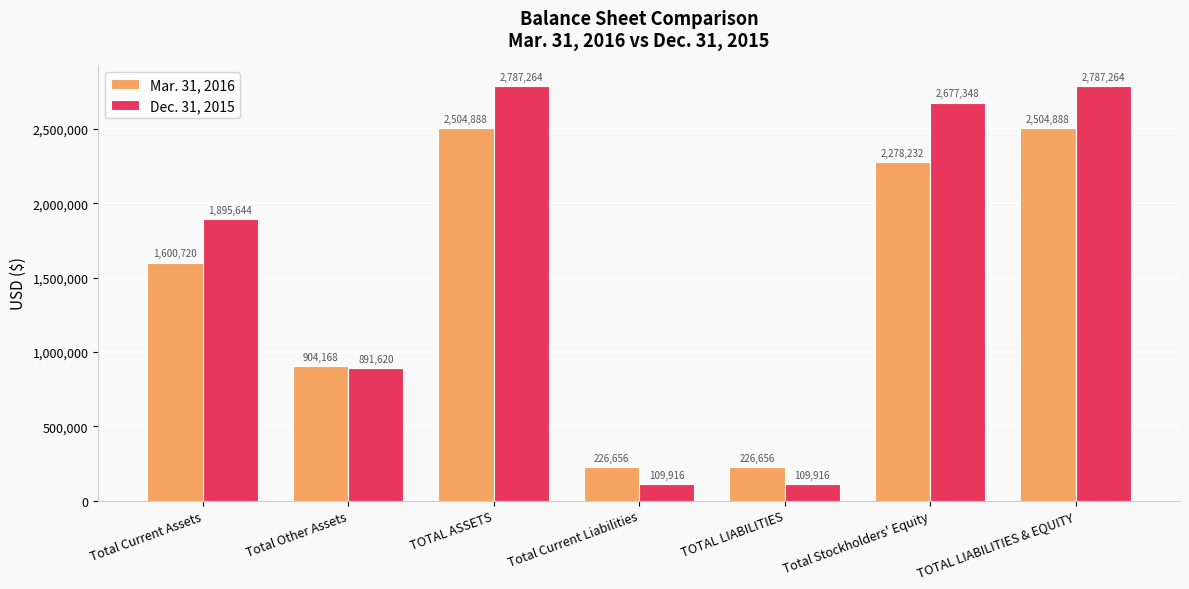

What is the average value of the Dec. 31, 2015 series?

1608425